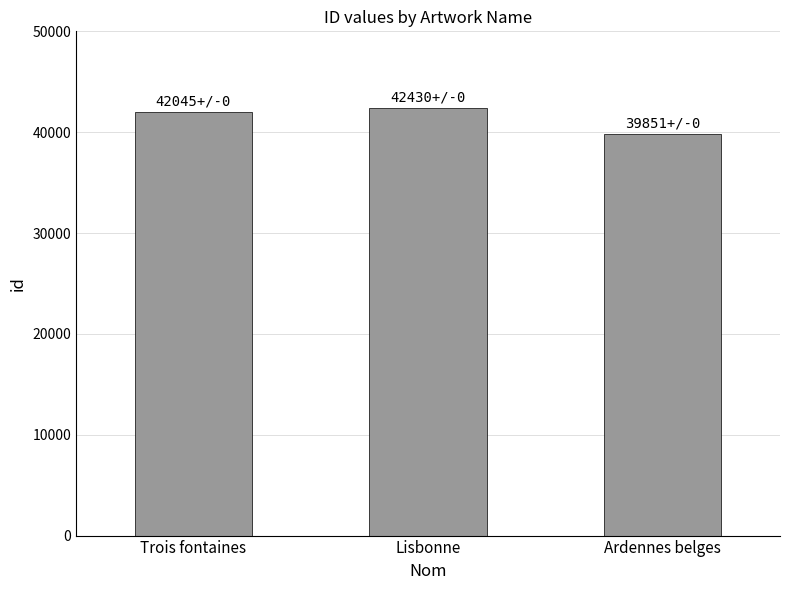

What position from the left is Lisbonne?

2